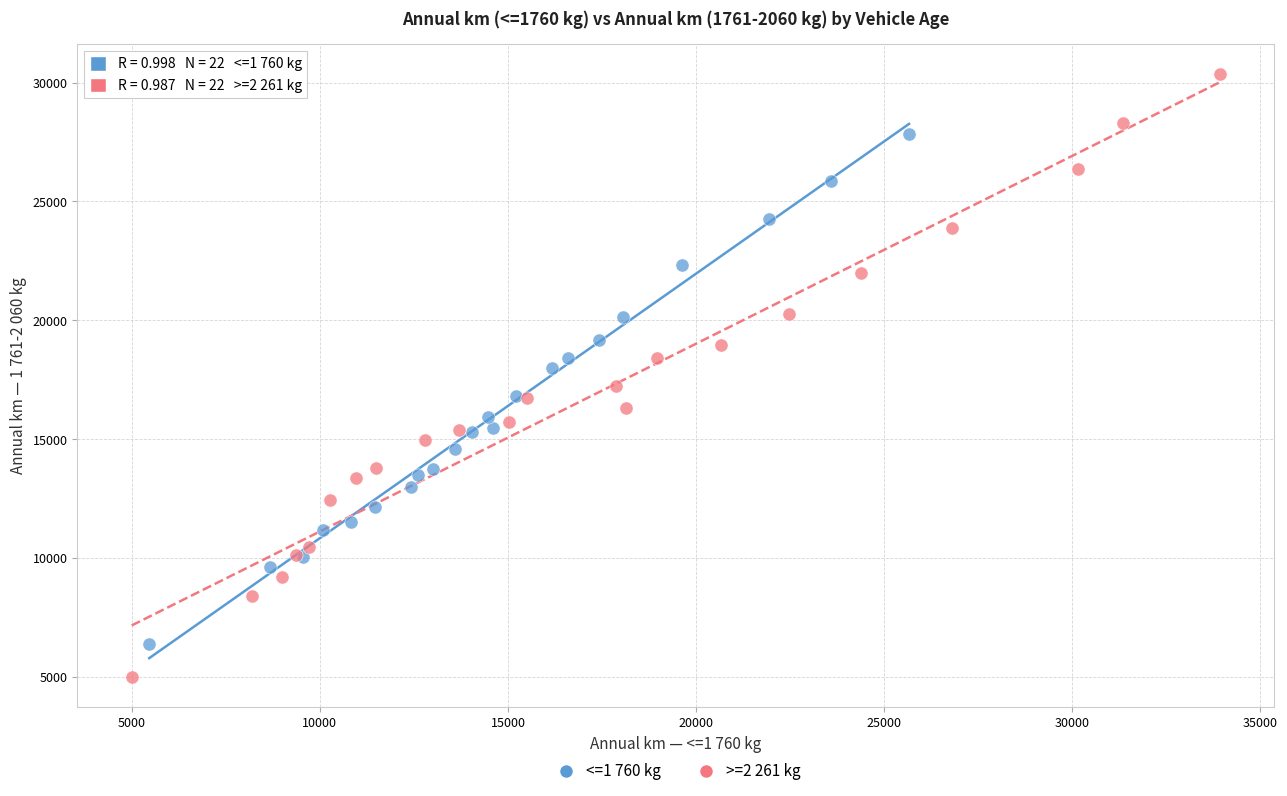

Which series reaches the maximum Y coordinate?

>=2 261 kg